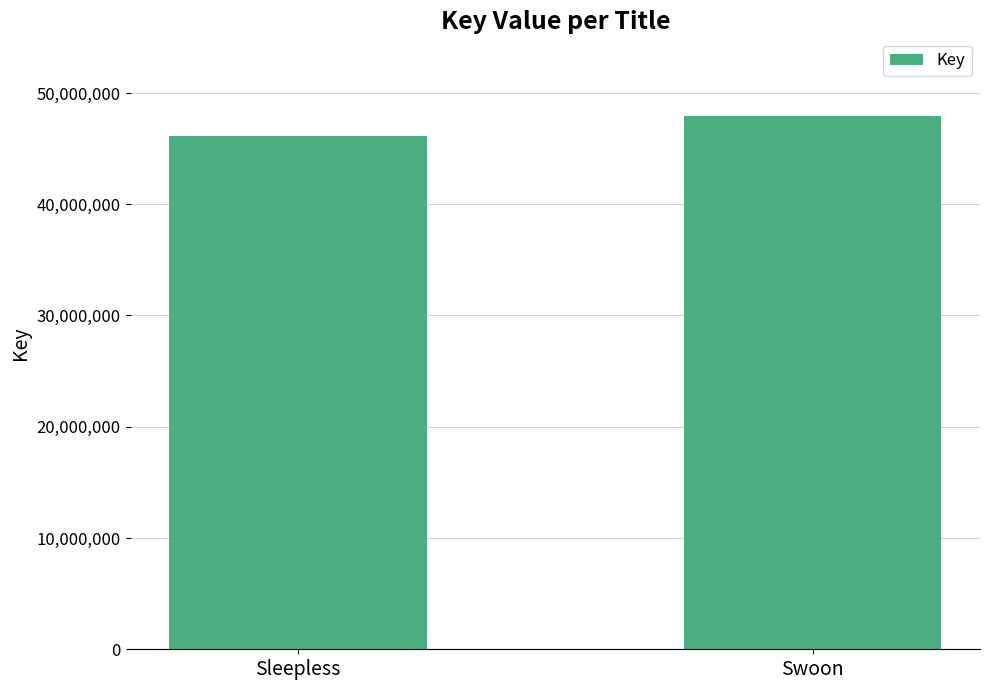

Is it true that the value at Swoon is 22502505?

False